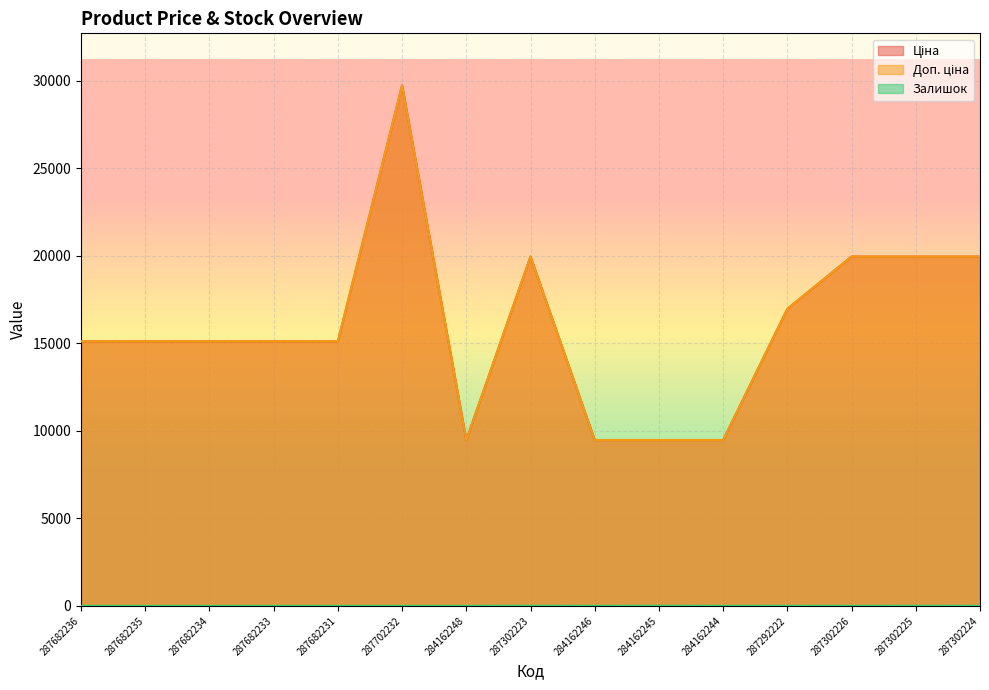

What is the spread (max minus min) of values at 287292222?

16972.3